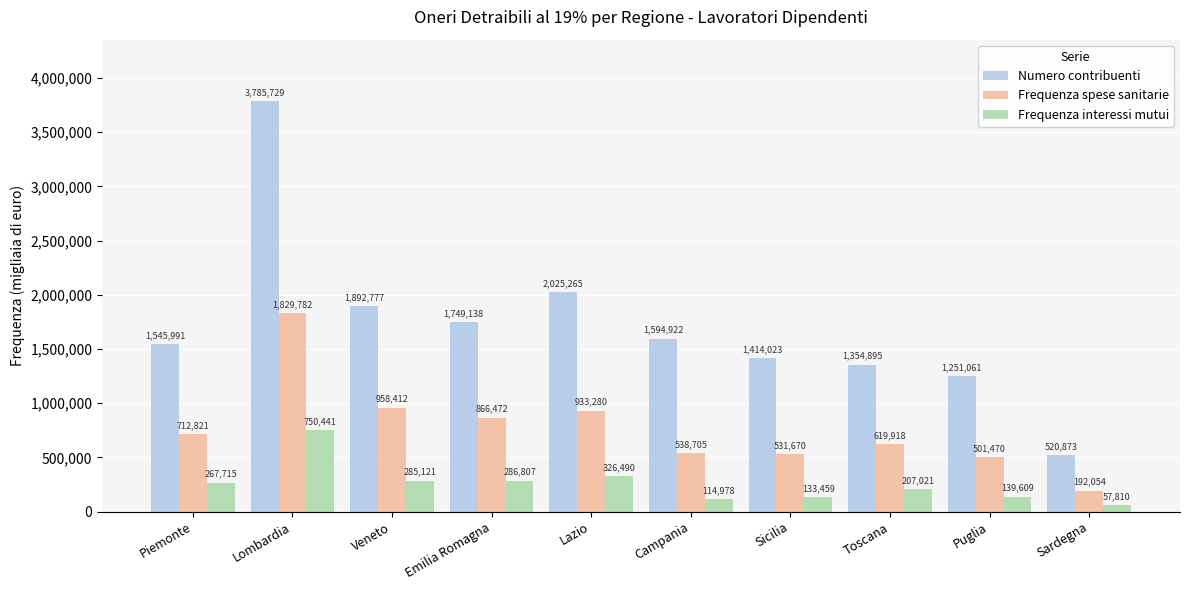

How many groups of bars are there?

10